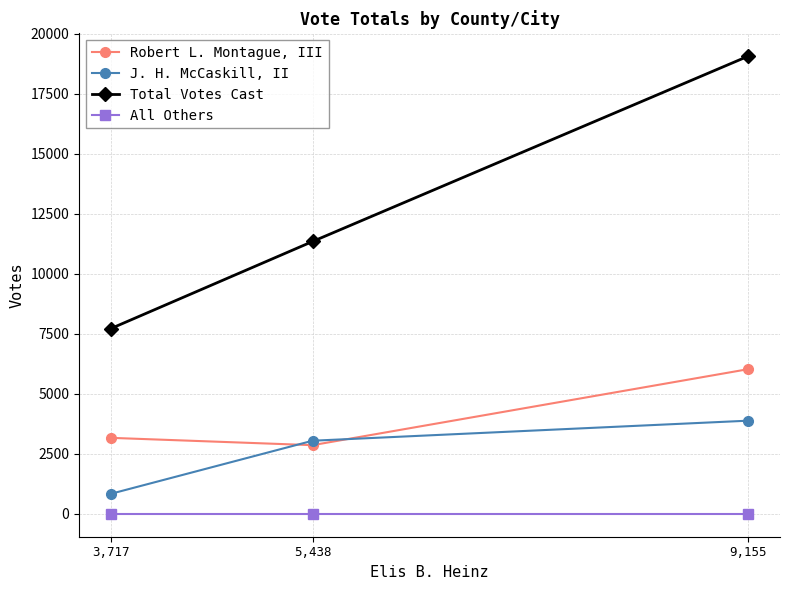

Reading right to left, what are all the values shown in this chart?

Robert L. Montague, III: 9,155=6025	5,438=2860	3,717=3165
J. H. McCaskill, II: 9,155=3880	5,438=3045	3,717=835
Total Votes Cast: 9,155=19060	5,438=11343	3,717=7717
All Others: 9,155=0	5,438=0	3,717=0